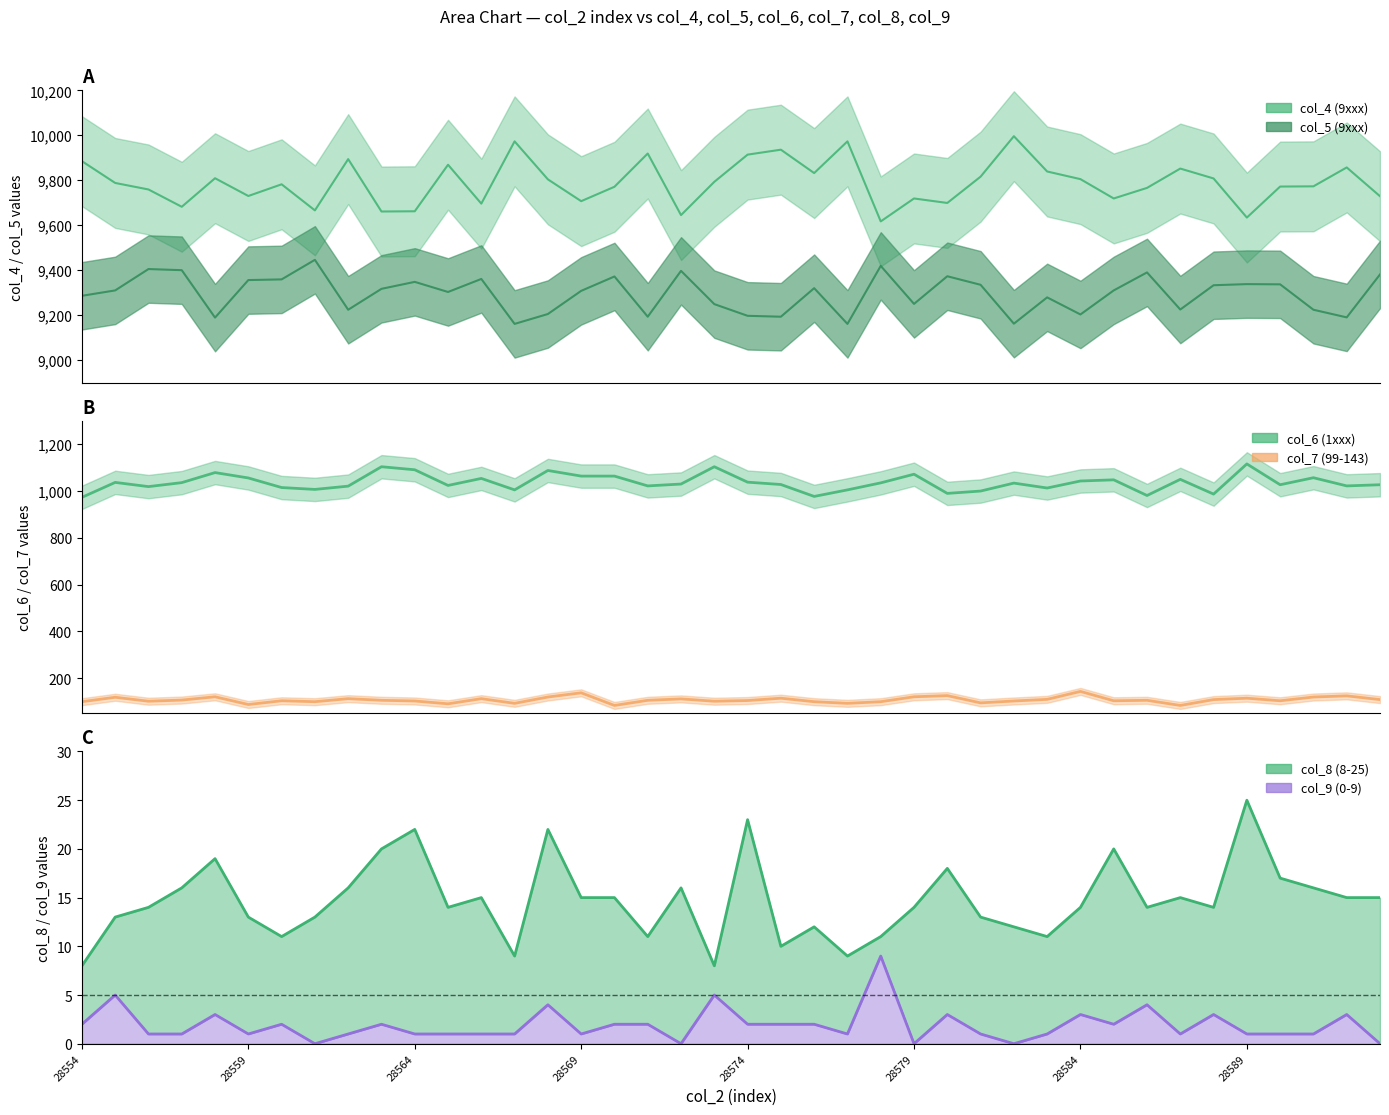

Is the value of col_8 (8-25) at 36 greater than the value of col_6 (1xxx) at 33?

No